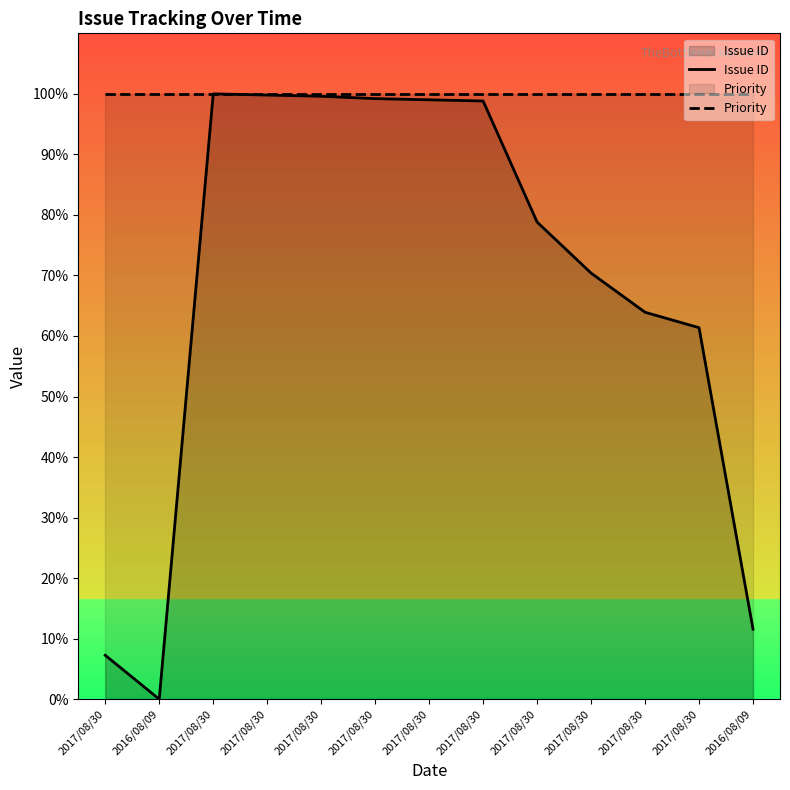

Count the number of data series in this chart.

2